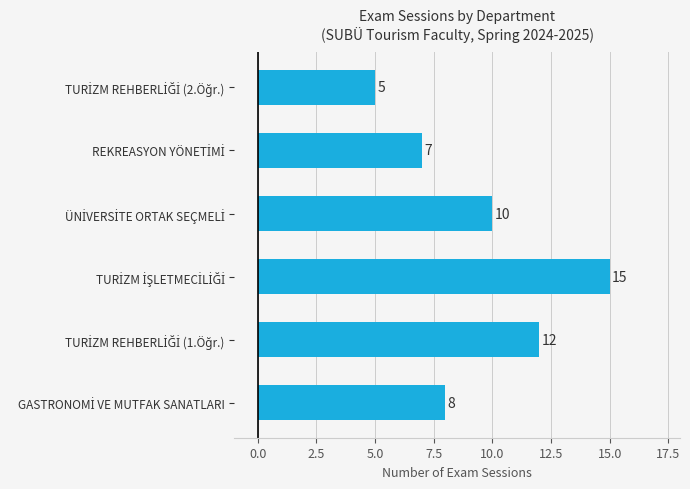

Count the values in the range 7 to 12.

4